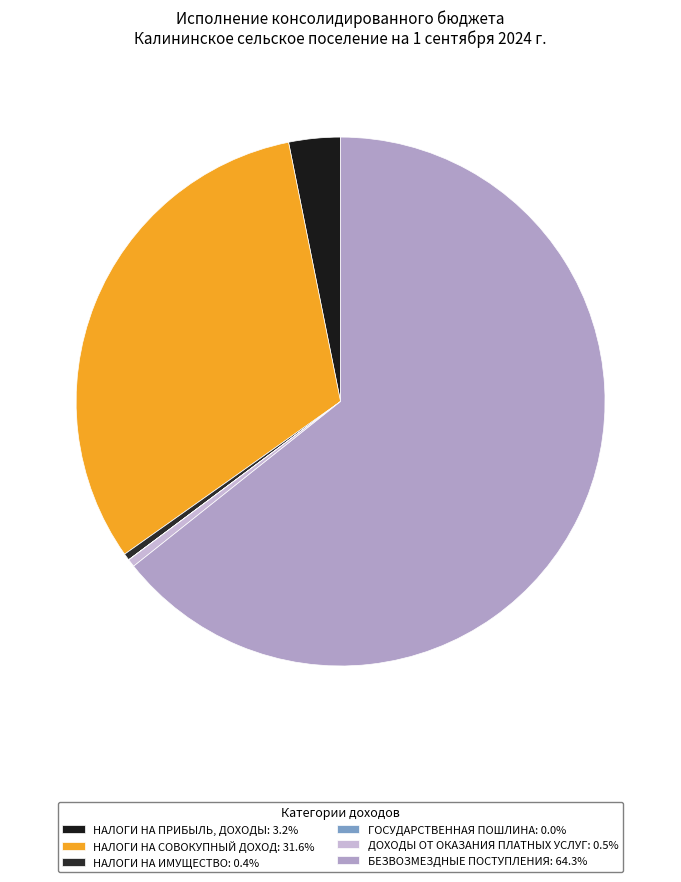

How much of the chart is everything except НАЛОГИ НА СОВОКУПНЫЙ ДОХОД?

68.4%